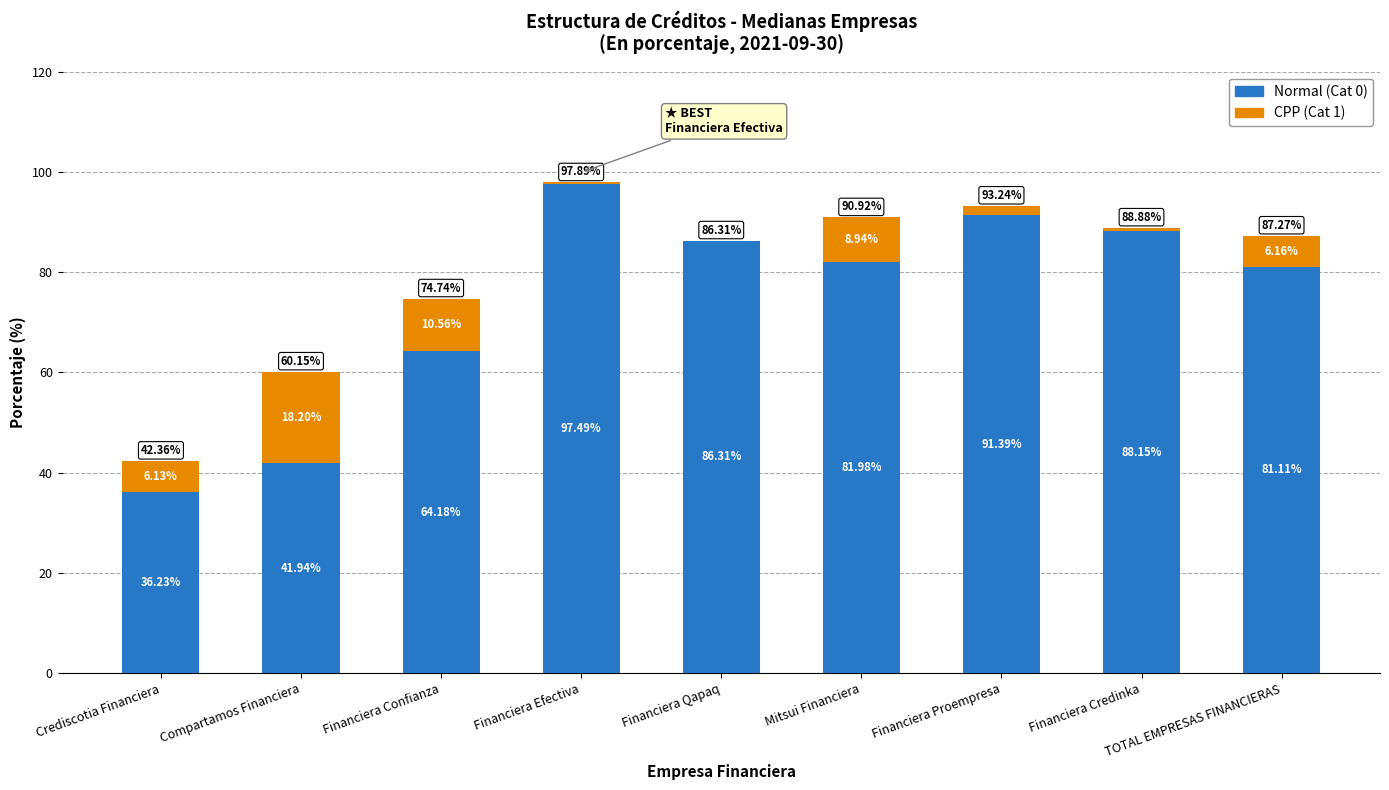

What is the total value across all series at Compartamos Financiera?

60.1